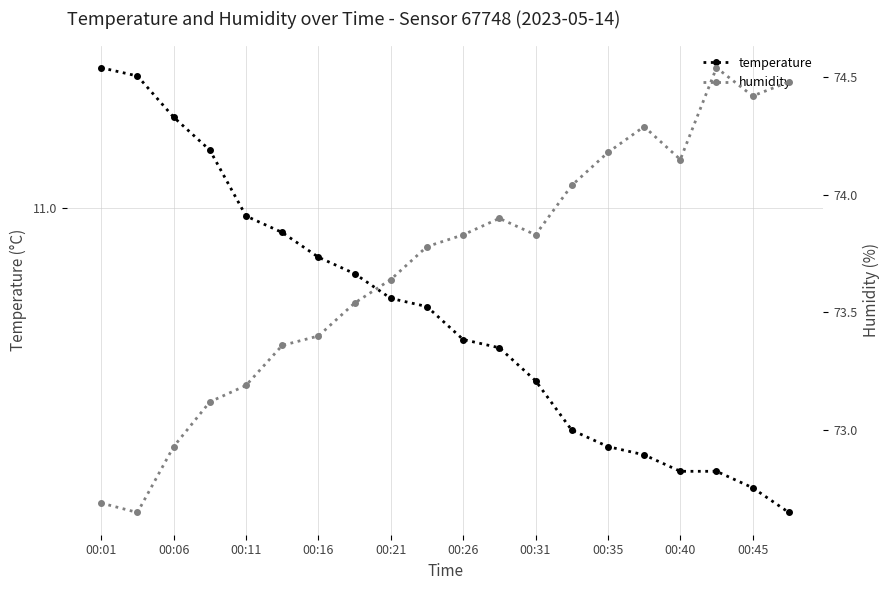

Between 00:45 and 00:11, which is larger?

00:11